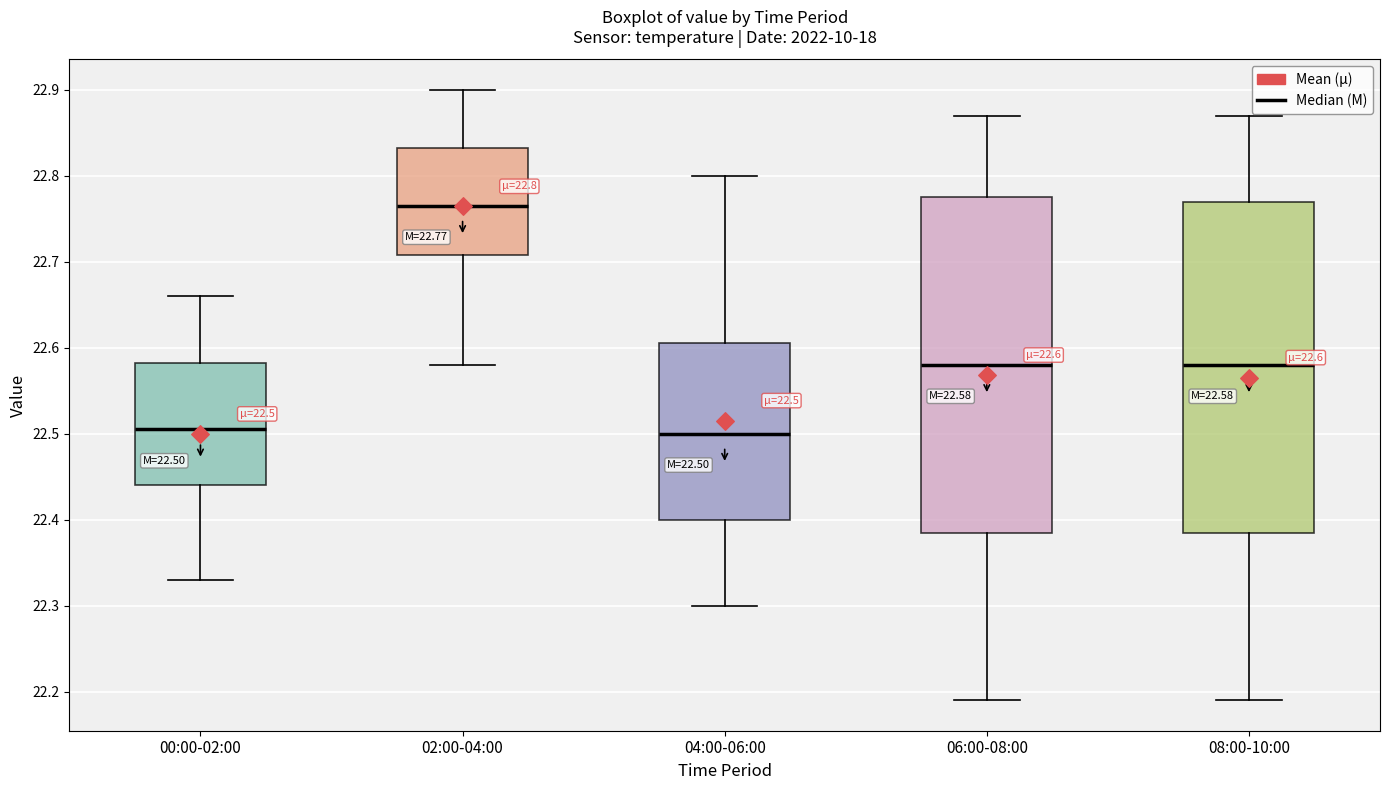

Which box's median line is the highest?

02:00-04:00